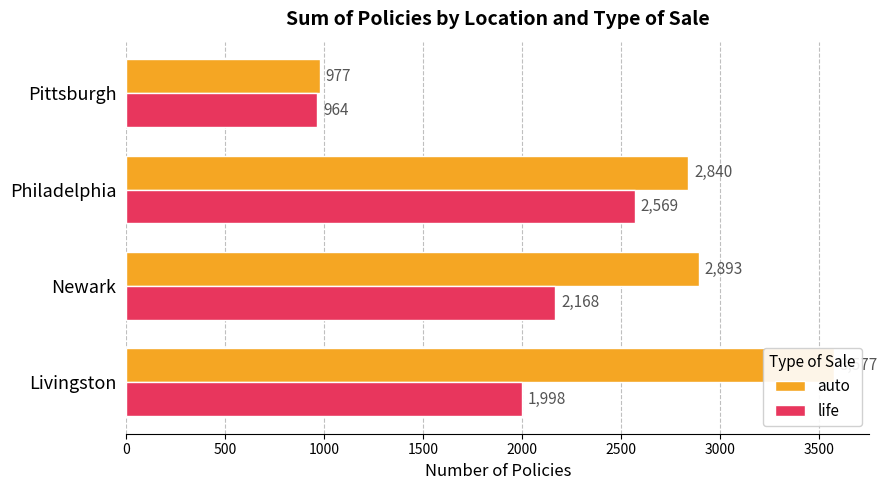

How many values in the auto series are below 2893?

2